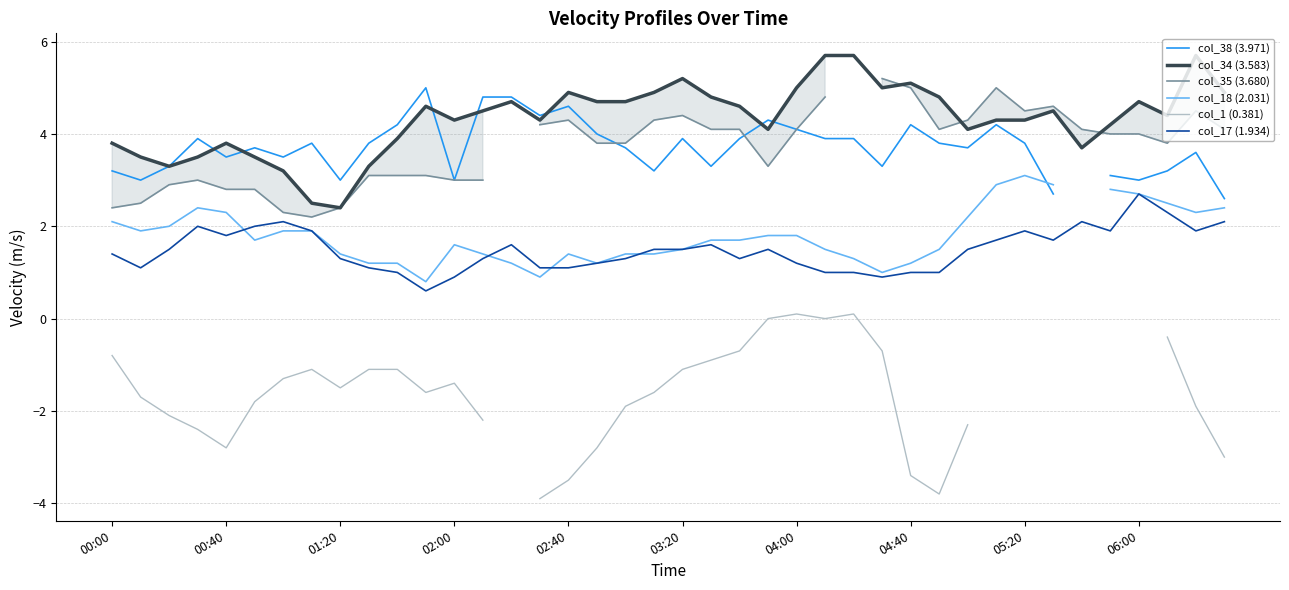

True or false: col_17 (1.934) and col_34 (3.583) cross at least once.

False